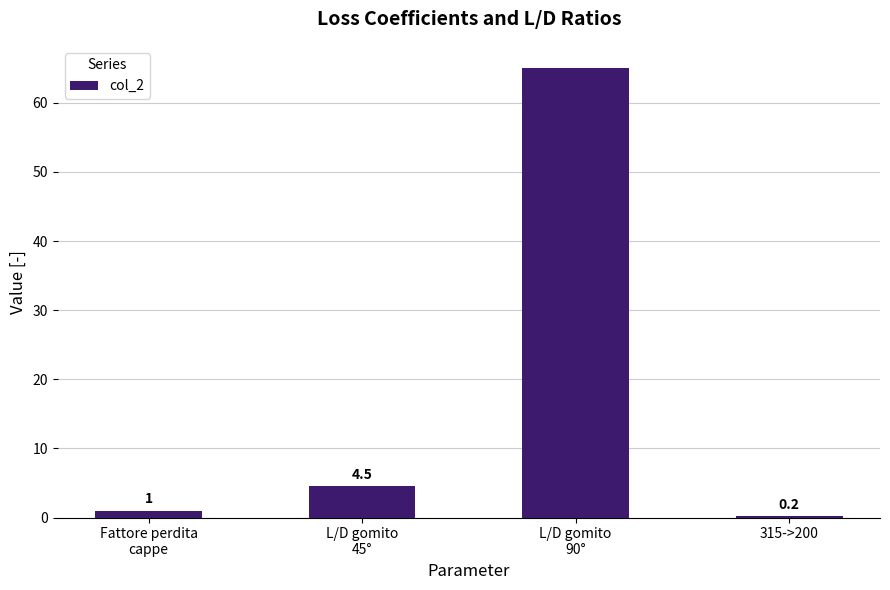

Reading left to right, transcribe all the data shown in this chart.

Fattore perdita
cappe=1.0	L/D gomito
45°=4.5	L/D gomito
90°=65.0	315->200=0.2